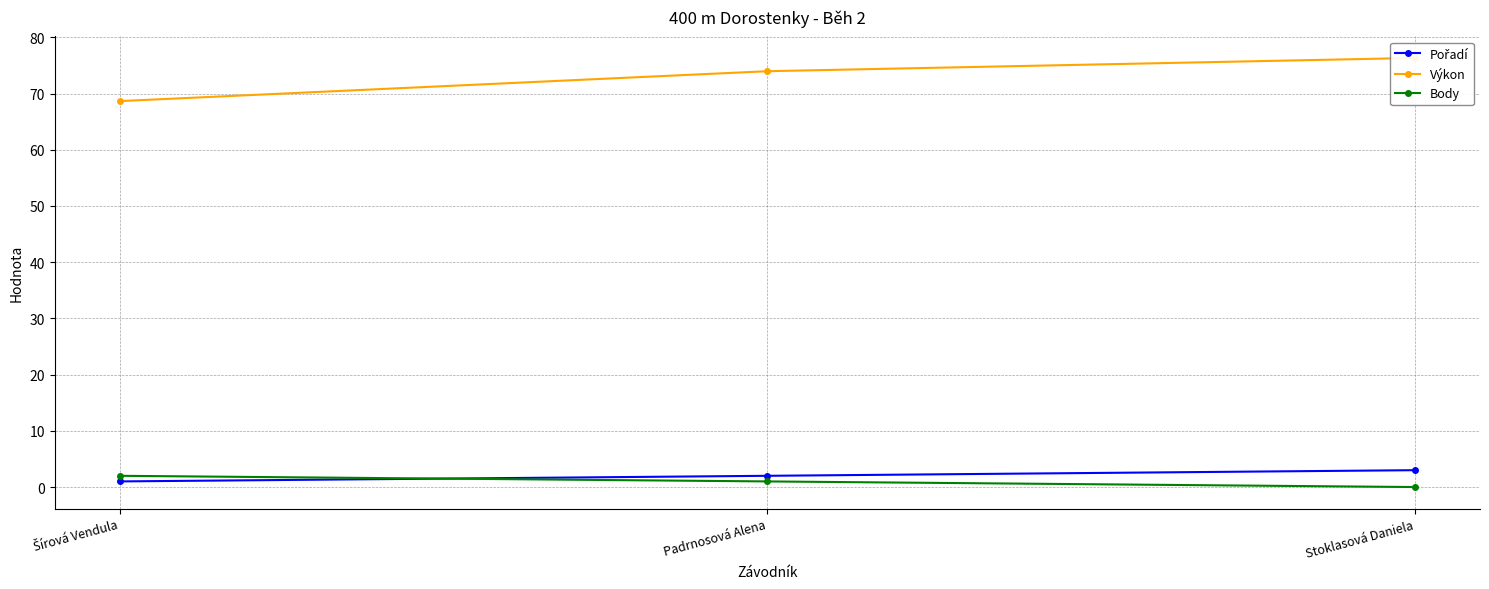

At which label does Výkon first exceed 73?

Padrnosová Alena